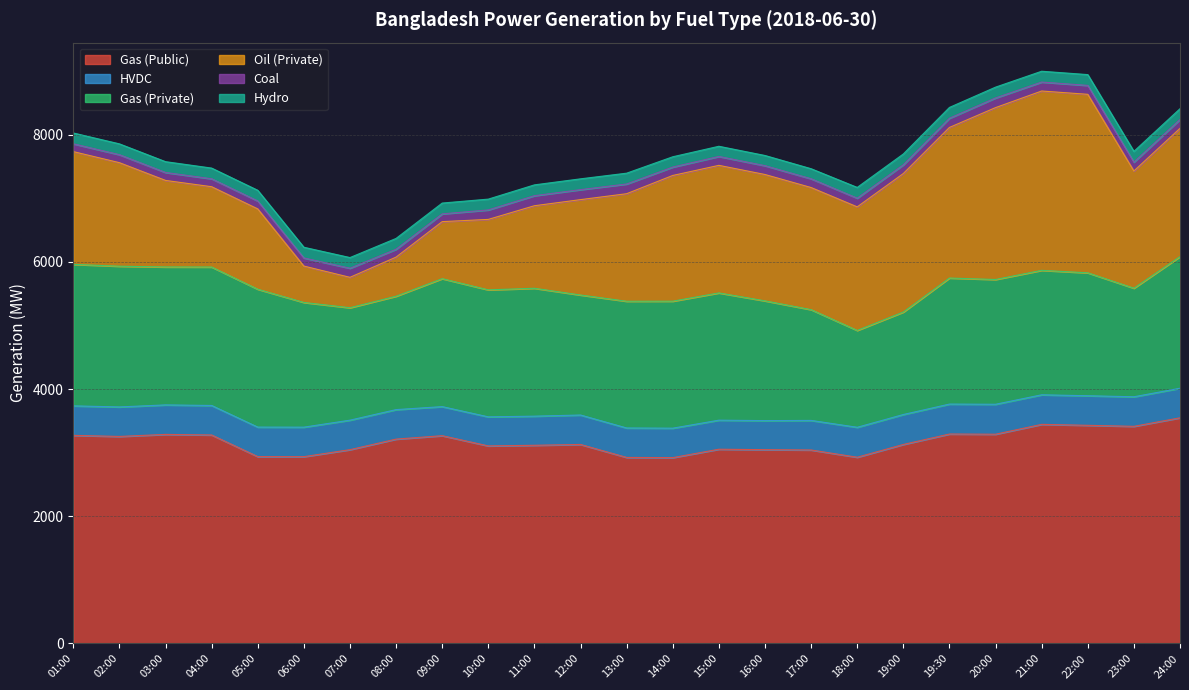

Which series ends up on top after the final intersection of Oil (Private) and Gas (Private)?

Gas (Private)